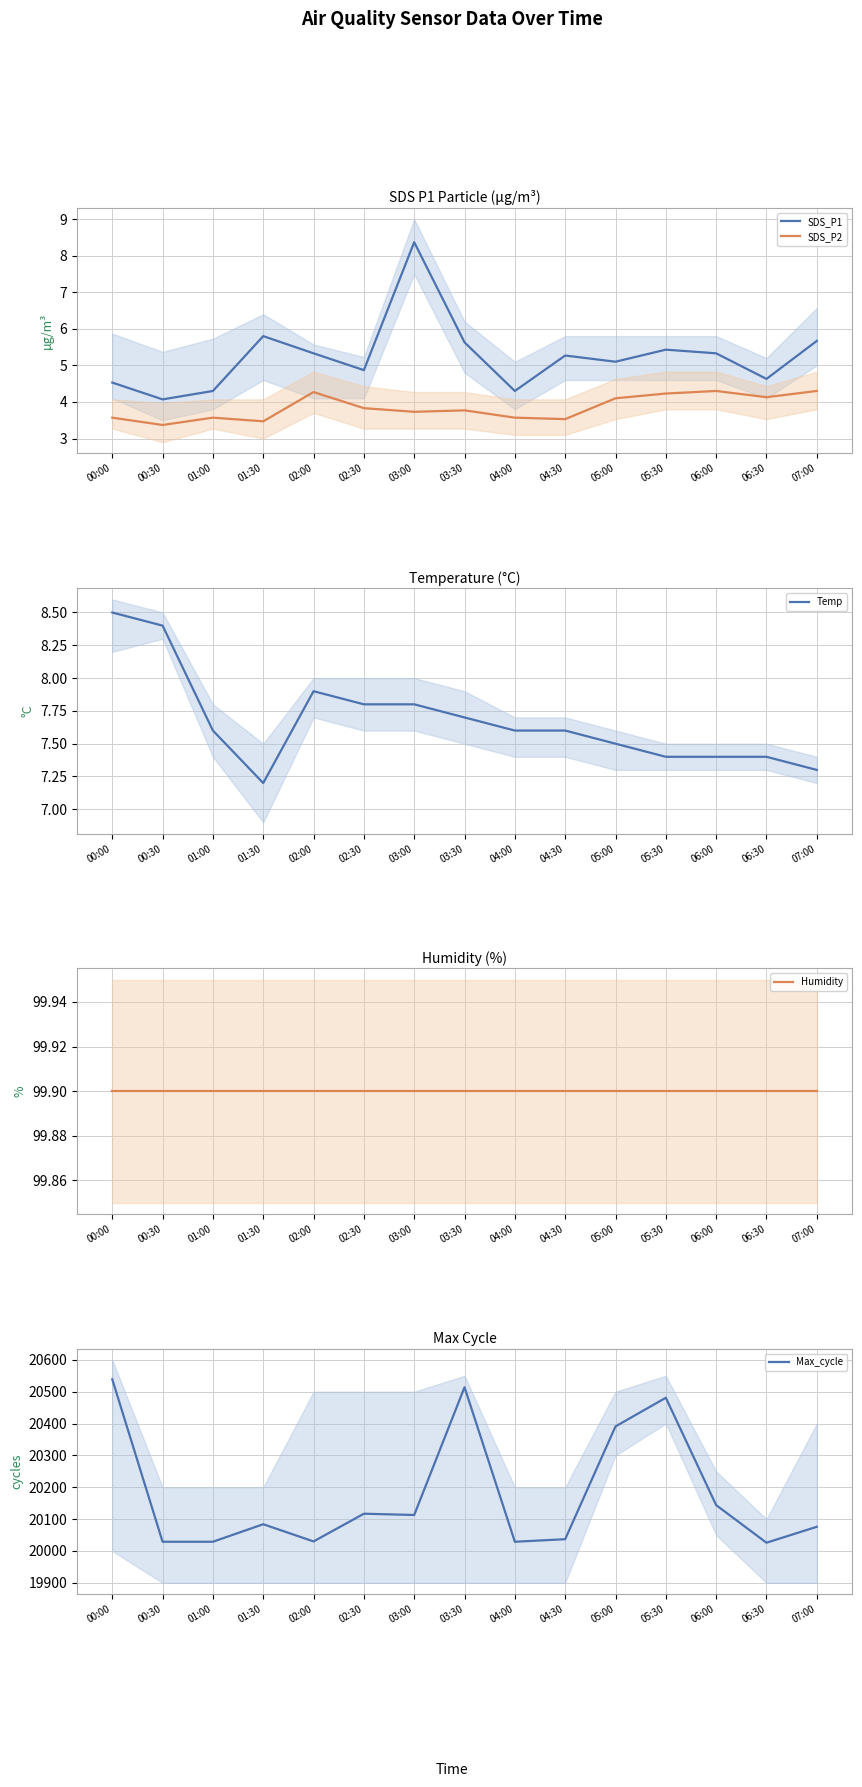

What is the label of the 3rd point from the right?

06:00